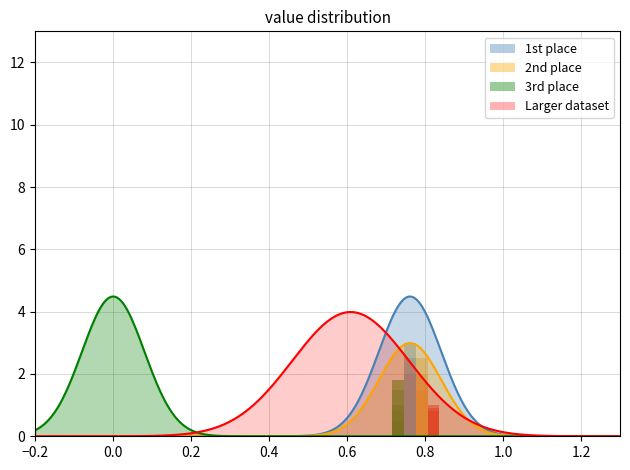

Are the bars grouped side by side (vs. stacked)?

Yes